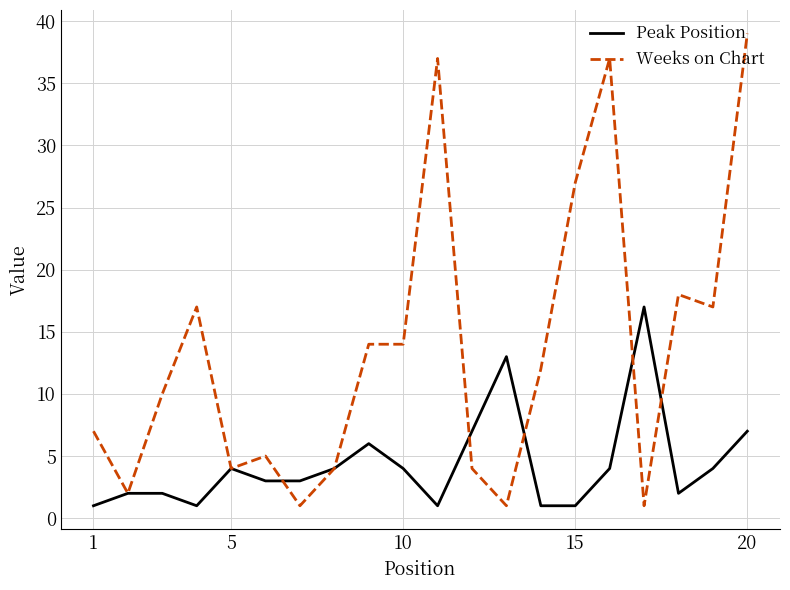

Which series has the largest range (max minus min)?

Weeks on Chart